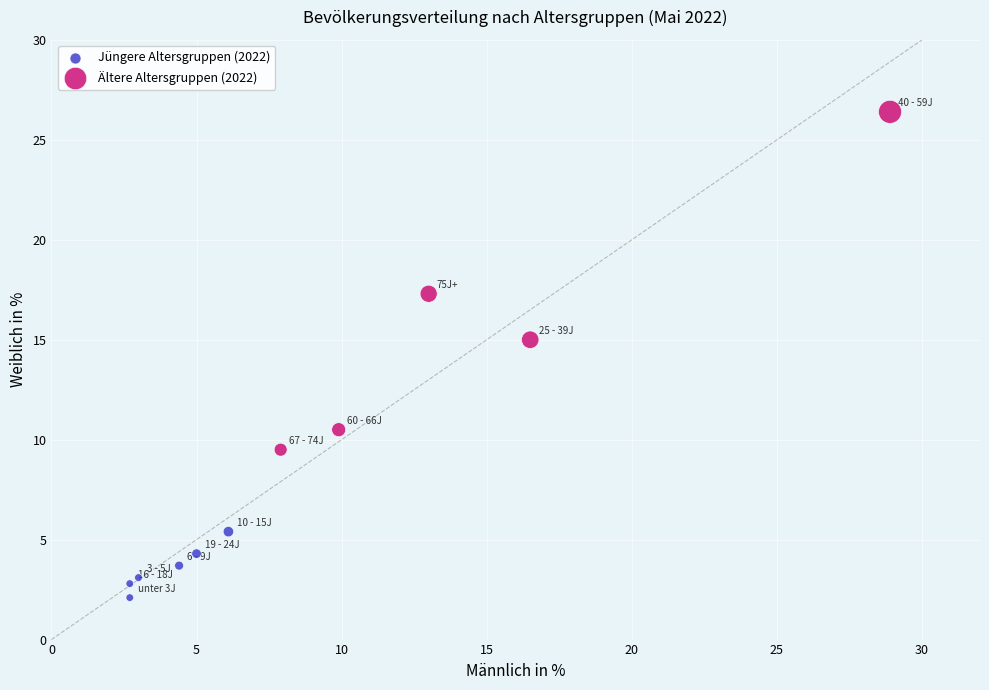

Which series has the largest Y range (max minus min)?

Ältere Altersgruppen (2022)